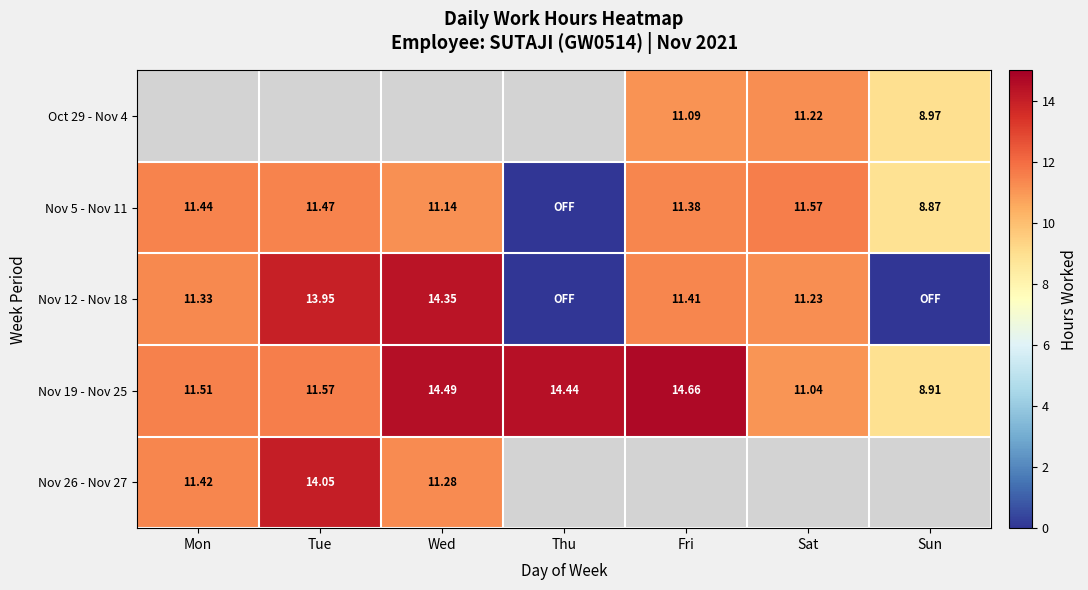

How many data points does each series have?

7